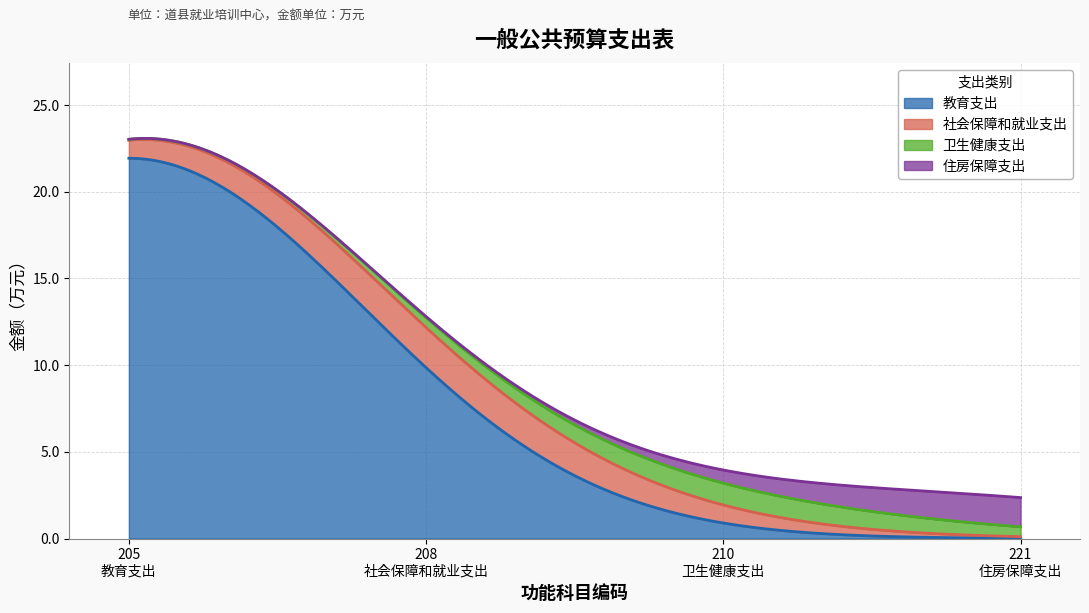

How many data points are above 2?

2